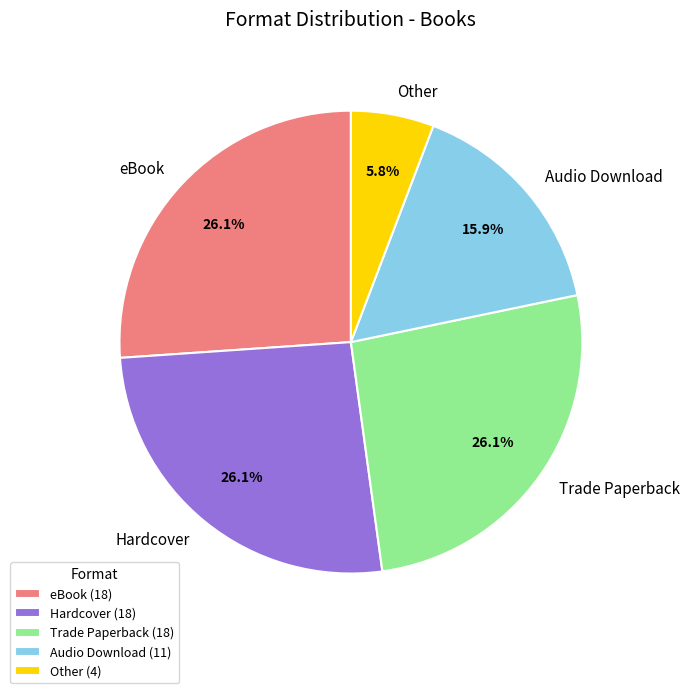

To the nearest percent, what is the combined percentage of Audio Download and Hardcover?

42%